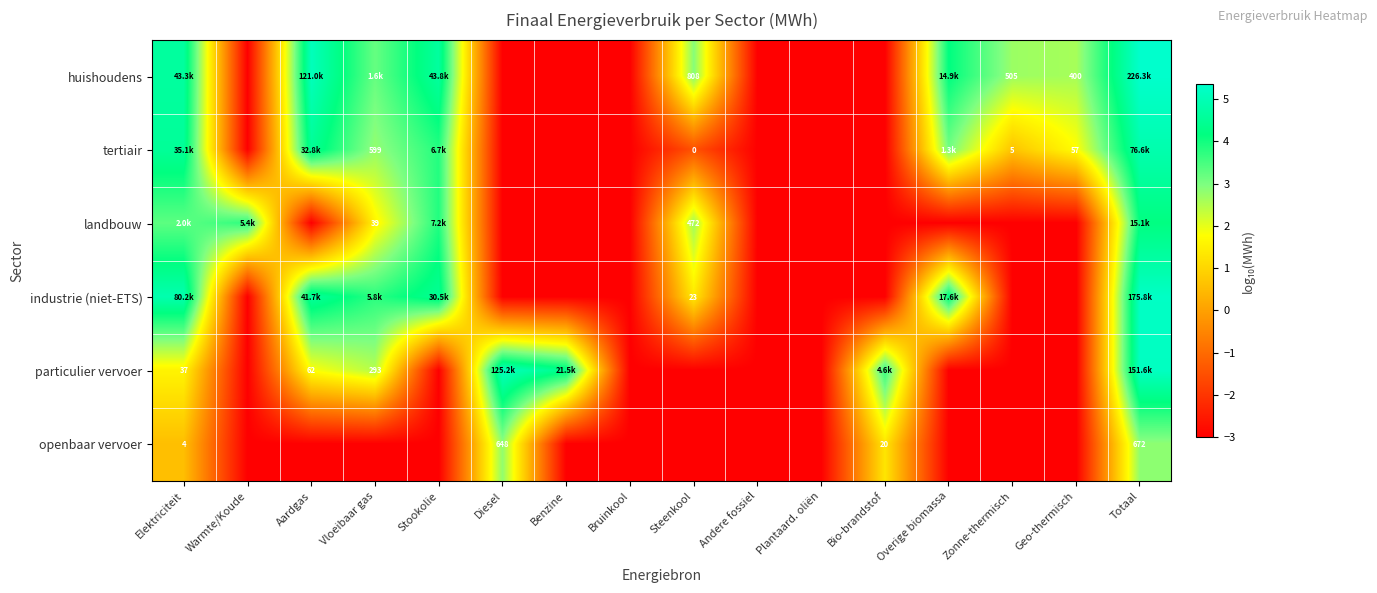

At which label does huishoudens reach its peak?

Totaal